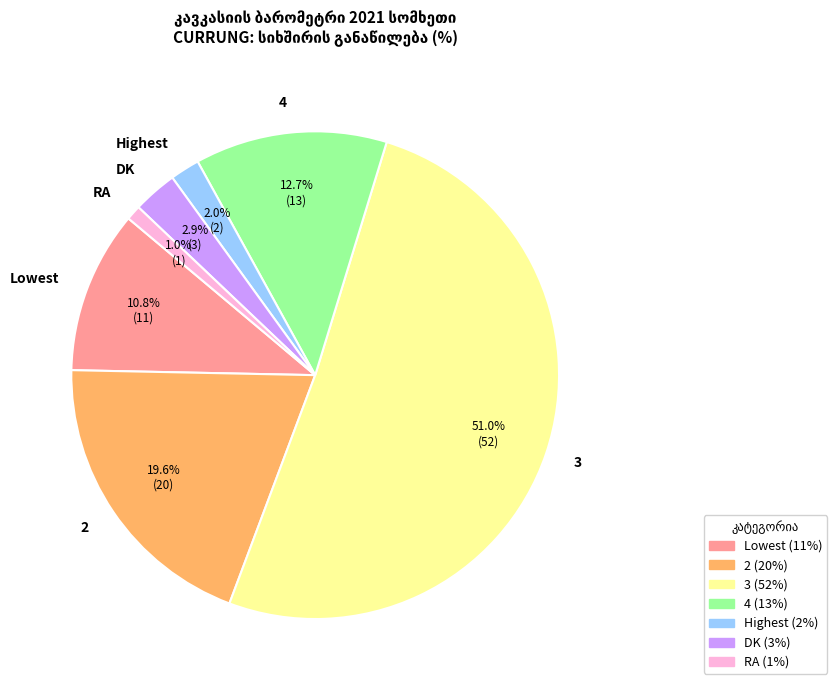

To the nearest percent, what is the difference between the RA and 3 slice percentages?

50%